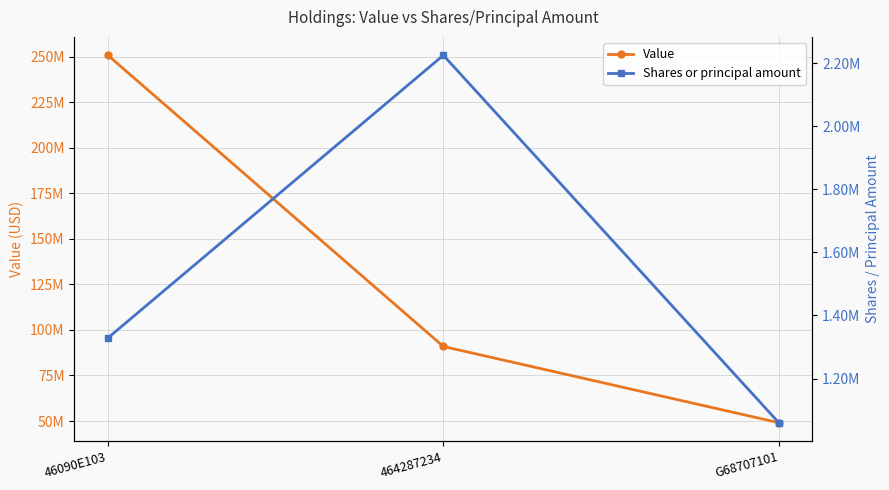

Which series has the largest range (max minus min)?

Value